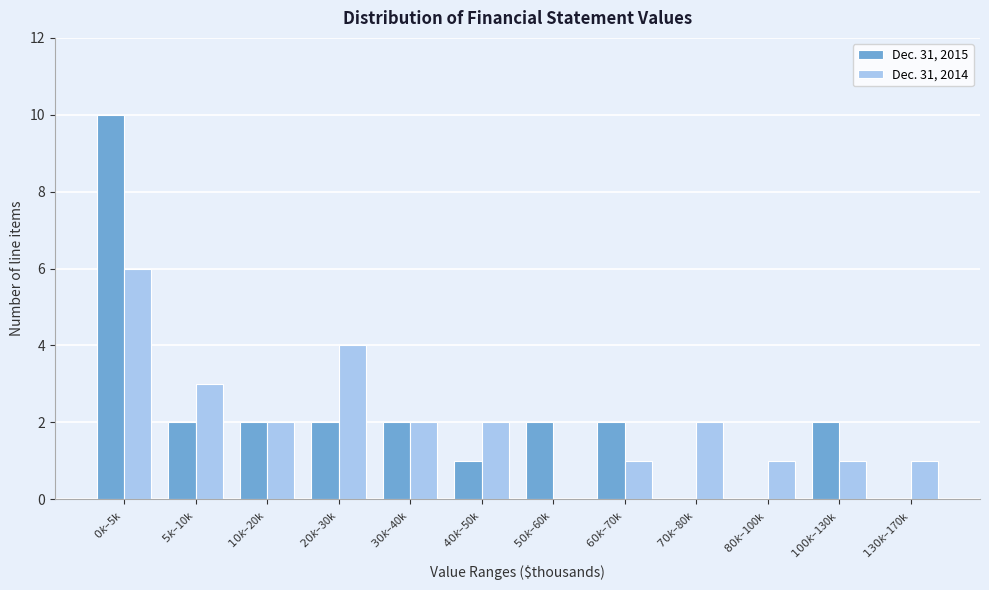

What is the maximum value for Dec. 31, 2014?

6